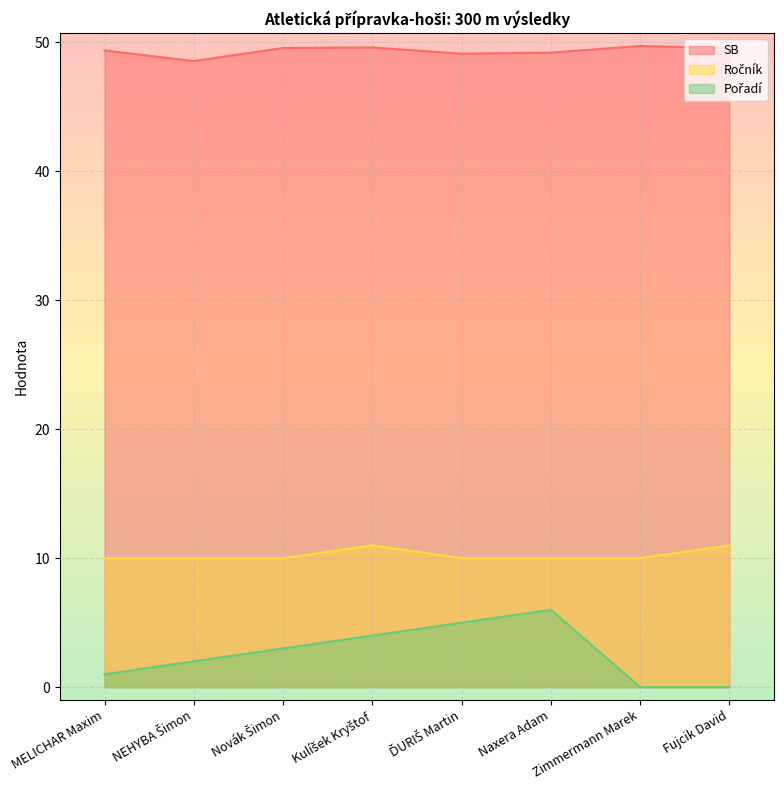

What are all the series names shown in the legend?

SB, Ročník, Pořadí